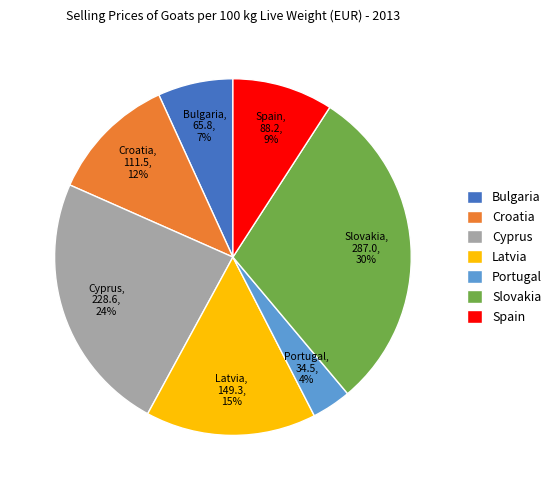

How many slices are in this pie chart?

7